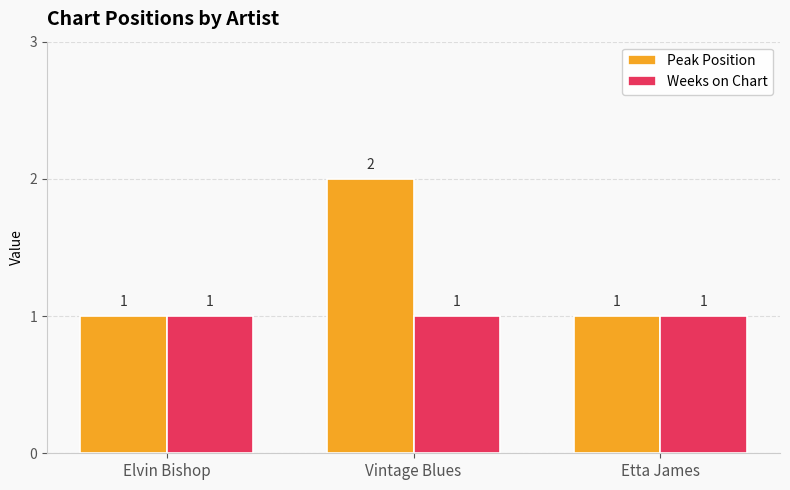

What is the label of the 3rd bar from the right?

Elvin Bishop